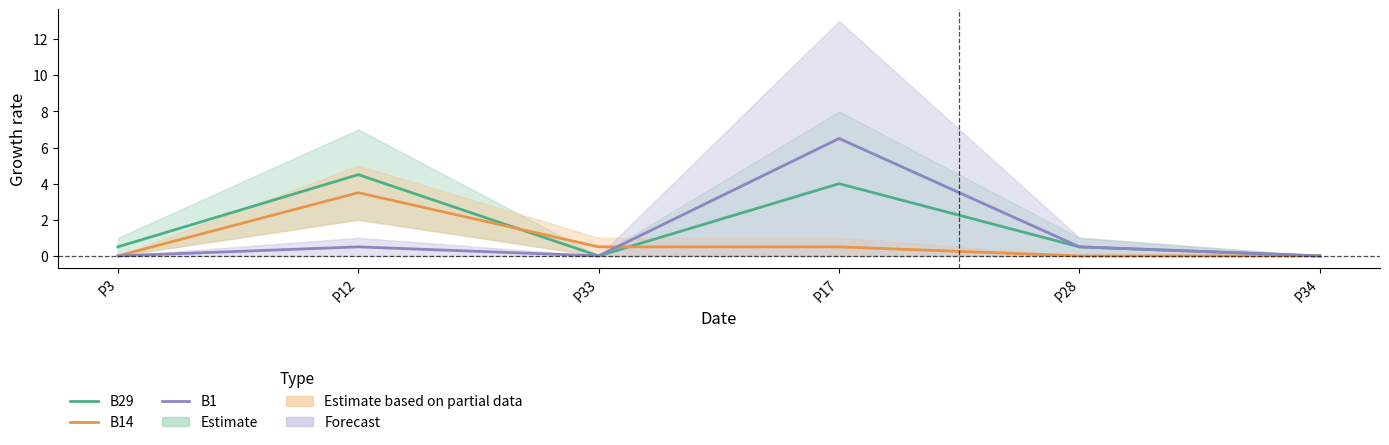

Where is the first local maximum for B29?

P12